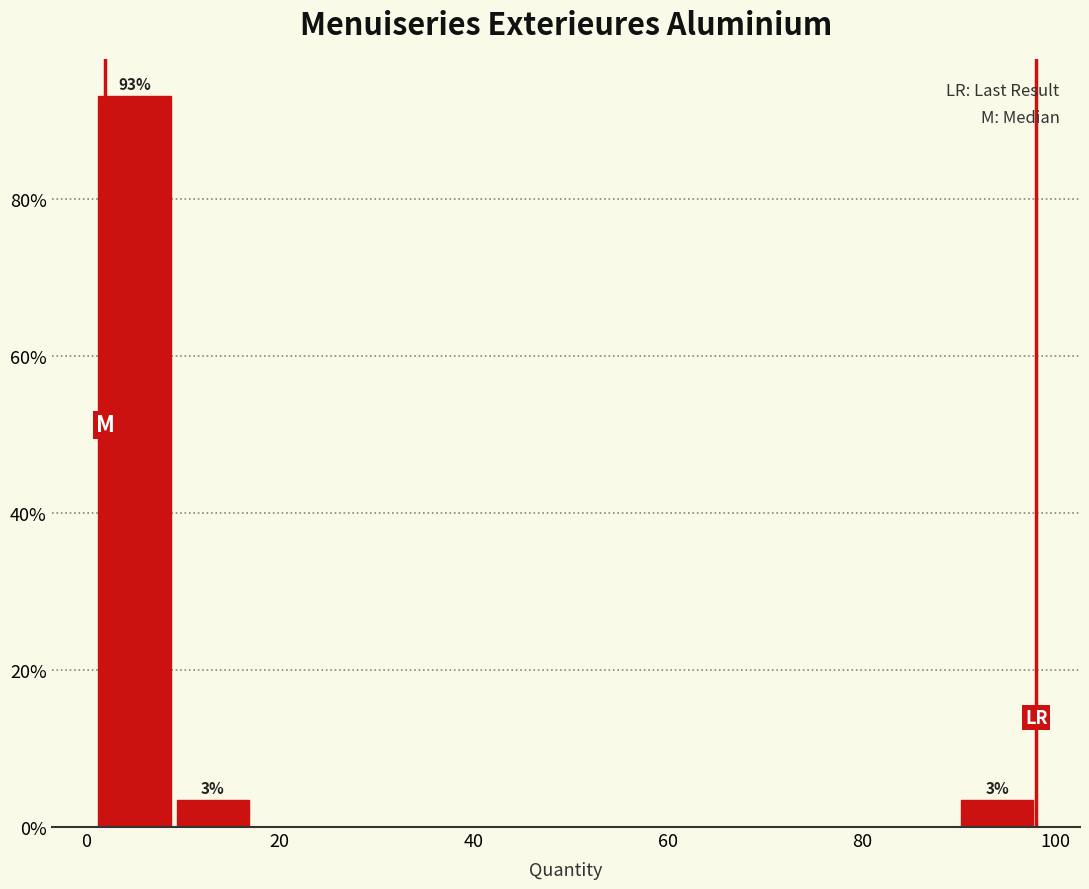

Over which range of the x-axis is the bar tallest?

2 to 10